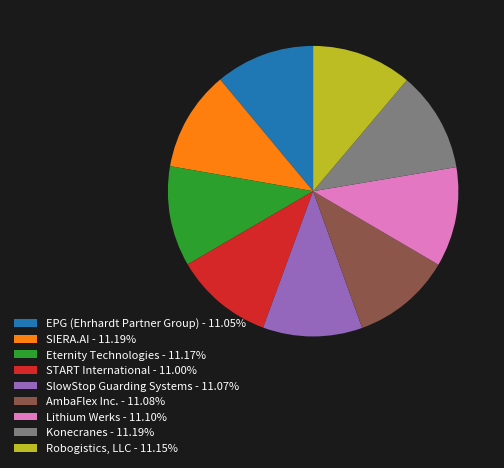

Is it true that EPG (Ehrhardt Partner Group) is 11% of the pie?

True